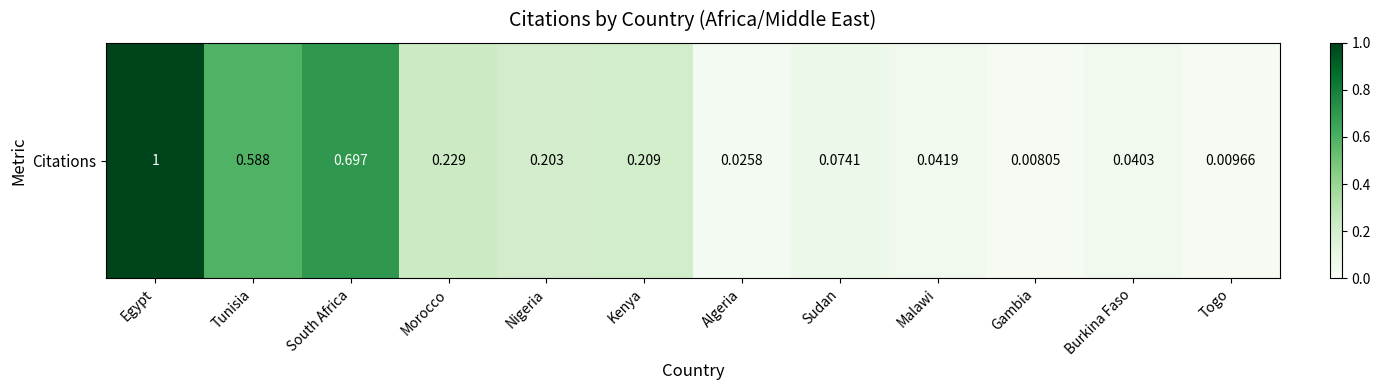

Reading right to left, extract all data points from this chart.

Togo=0.0	Burkina Faso=0.0	Gambia=0.0	Malawi=0.0	Sudan=0.1	Algeria=0.0	Kenya=0.2	Nigeria=0.2	Morocco=0.2	South Africa=0.7	Tunisia=0.6	Egypt=1.0